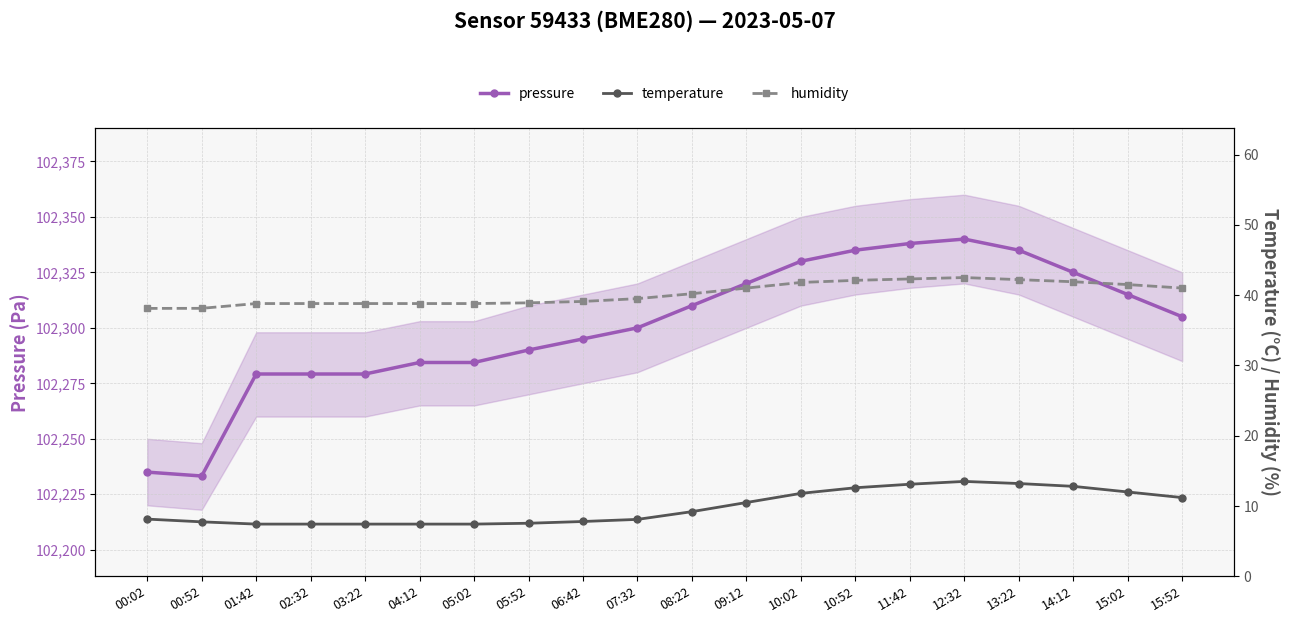

At which category does the chart reach its peak across all series?

12:32